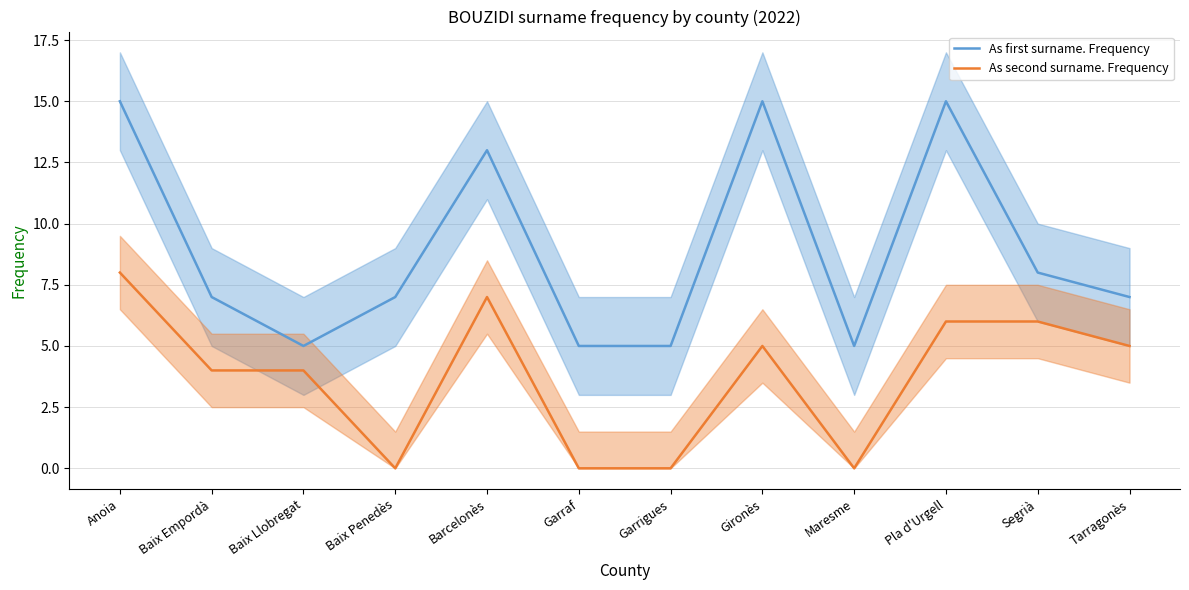

At which category does As second surname. Frequency reach its first local peak?

Barcelonès